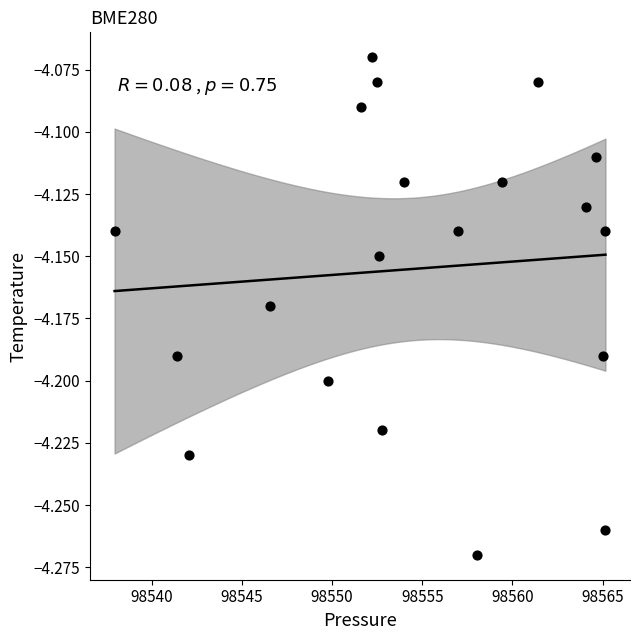

What is the range of X values (max minus min)?

27.2